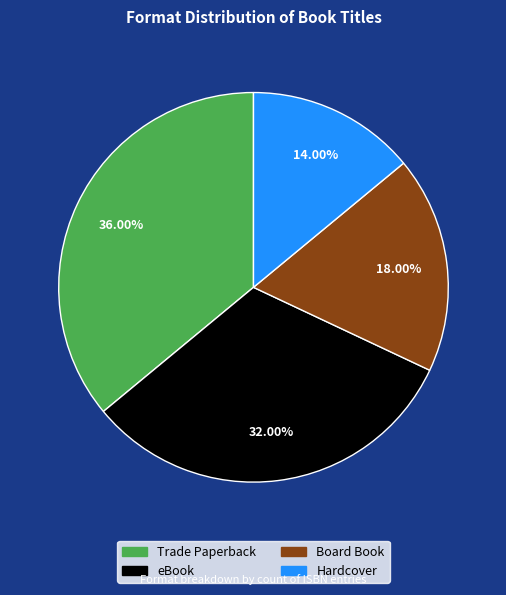

The Board Book slice represents 13% of the pie. True or false?

False